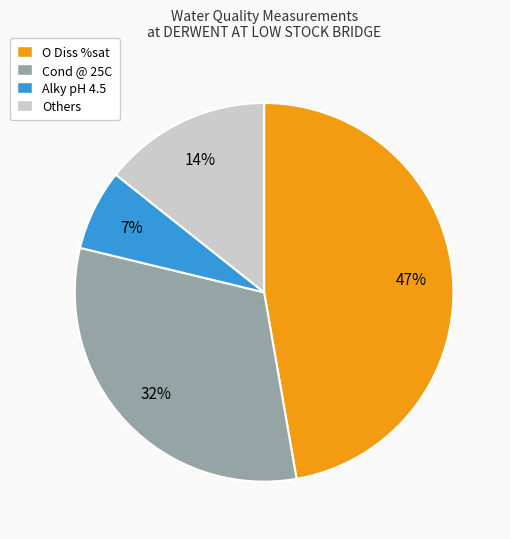

The O Diss %sat slice represents 40% of the pie. True or false?

False